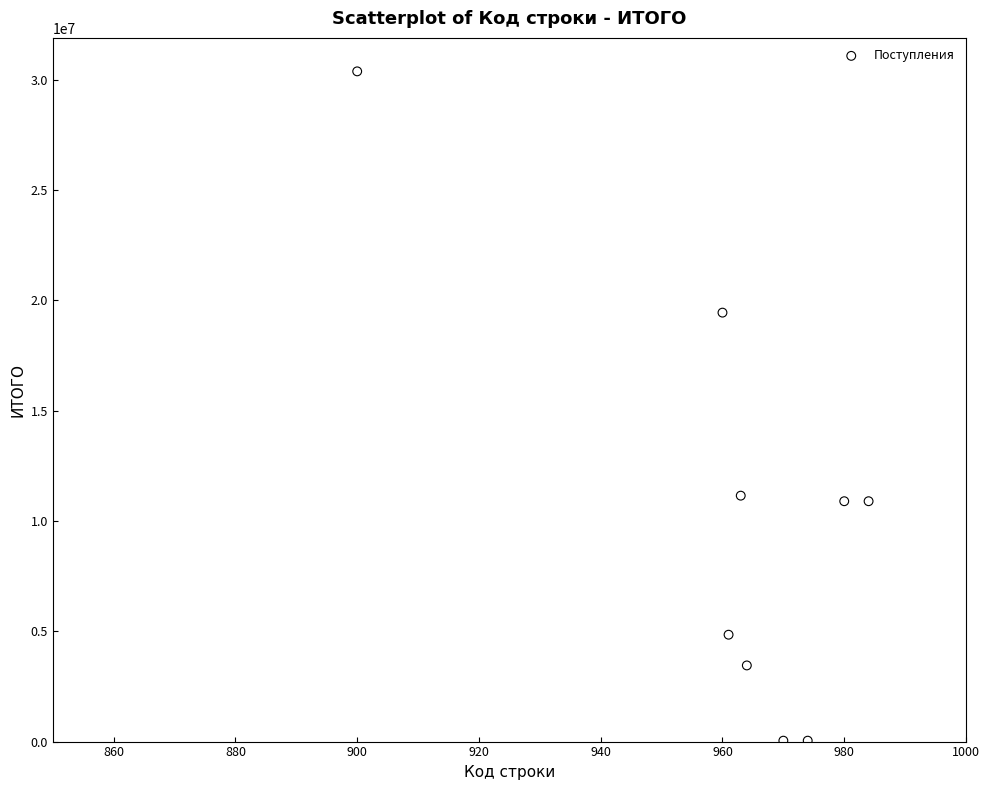

What is the range of X values (max minus min)?

84.0